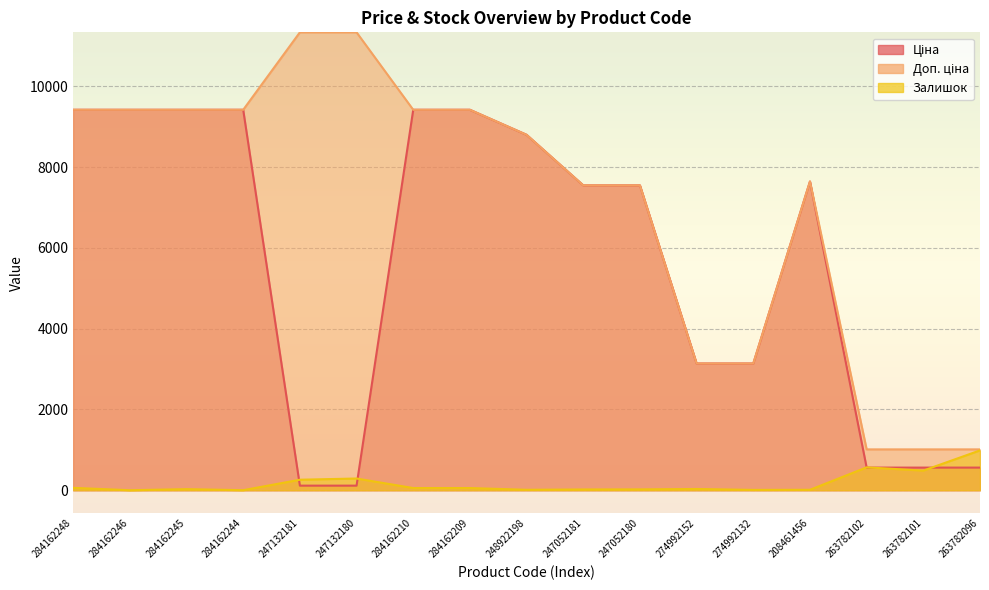

List the labels in order of Залишок value, largest first.

263782096, 263782102, 263782101, 247132180, 247132181, 284162248, 284162210, 284162209, 274992152, 284162245, 247052180, 247052181, 248922198, 208461456, 274992132, 284162244, 284162246